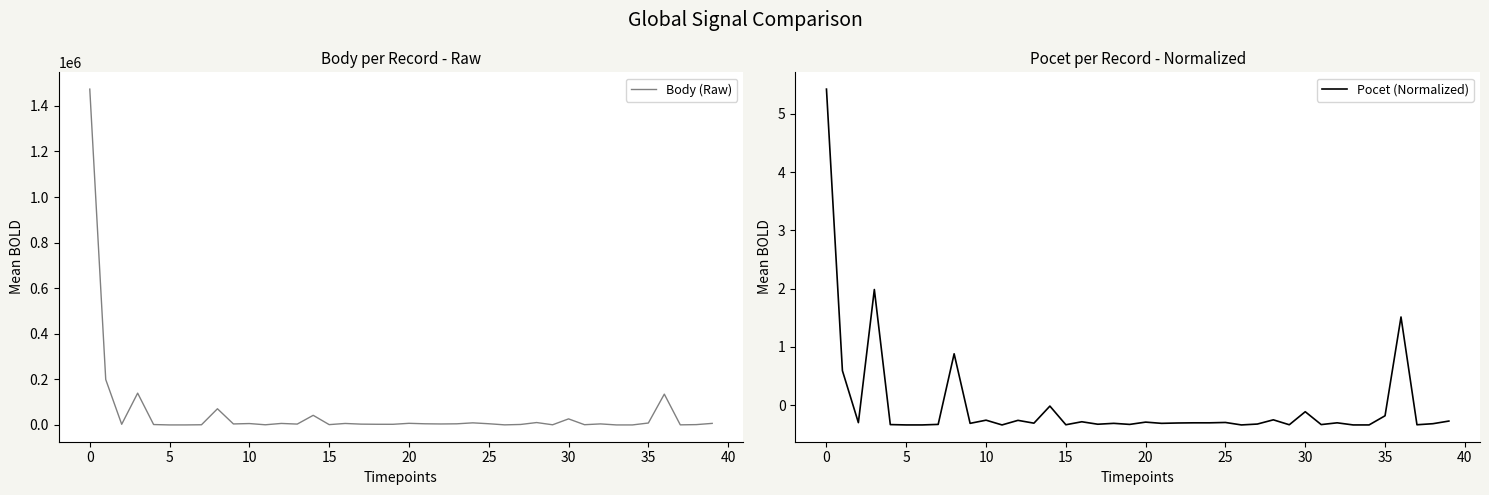

True or false: Pocet (Normalized) and Body (Raw) intersect in this chart.

False